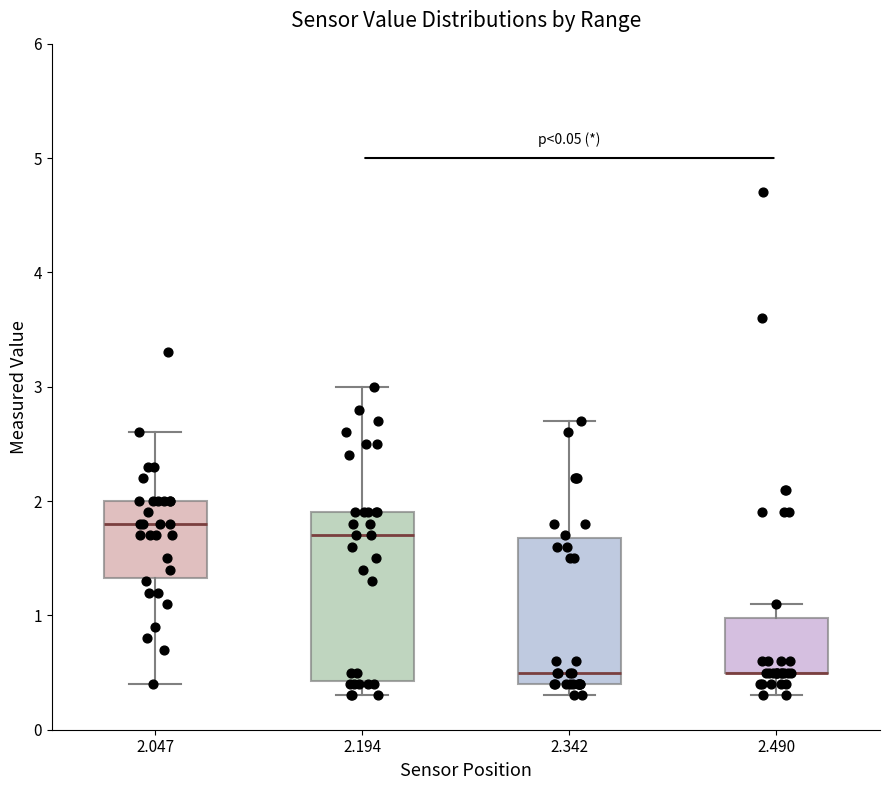

Comparing the boxes themselves (not the whiskers), which one is the tallest?

2.194